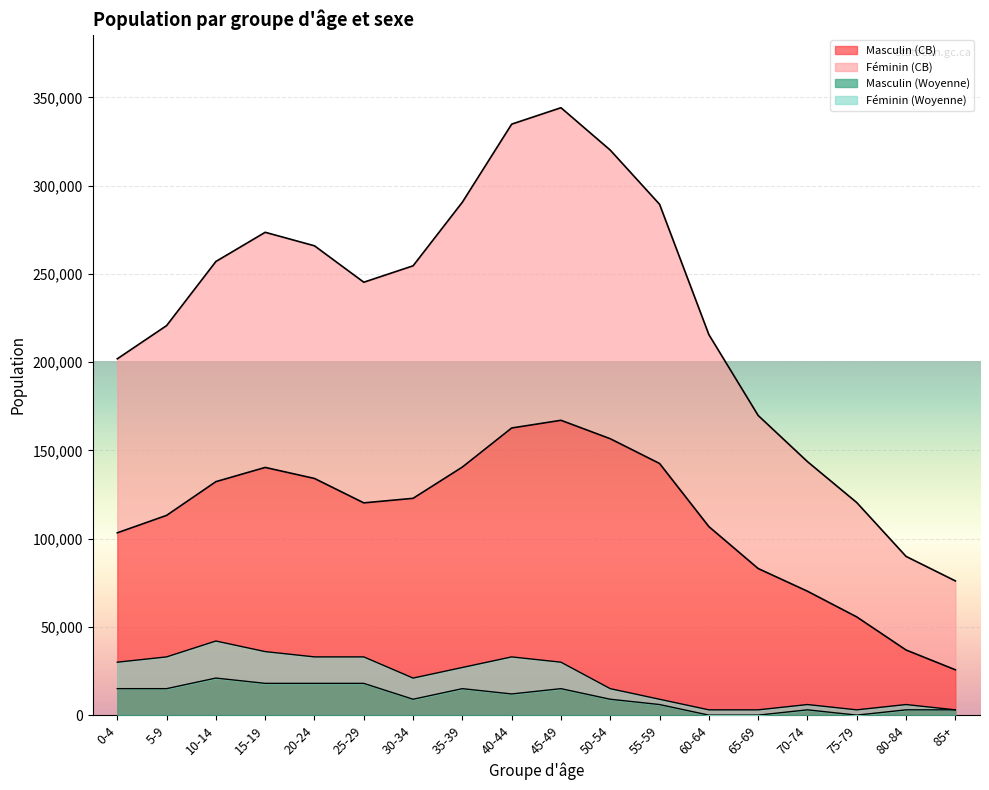

What is the label of the 16th point from the right?

10-14